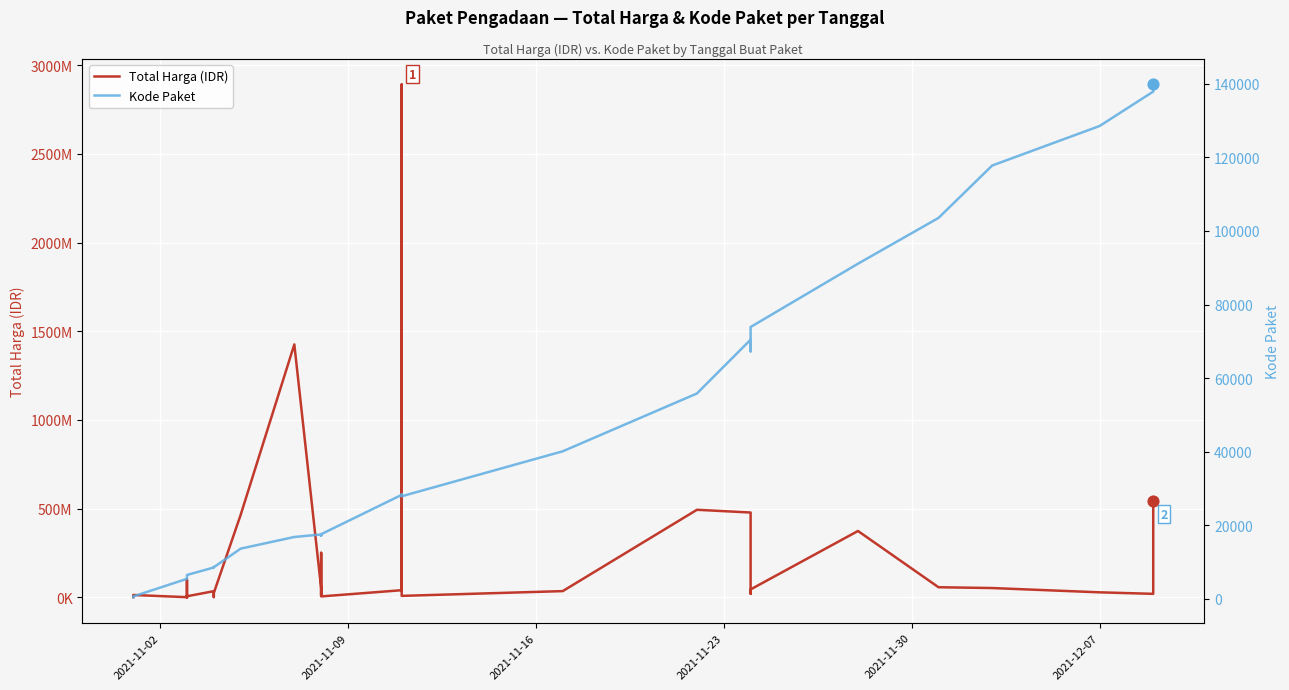

Is the value of Kode Paket at 10 greater than the value of Total Harga (IDR) at 18?

No